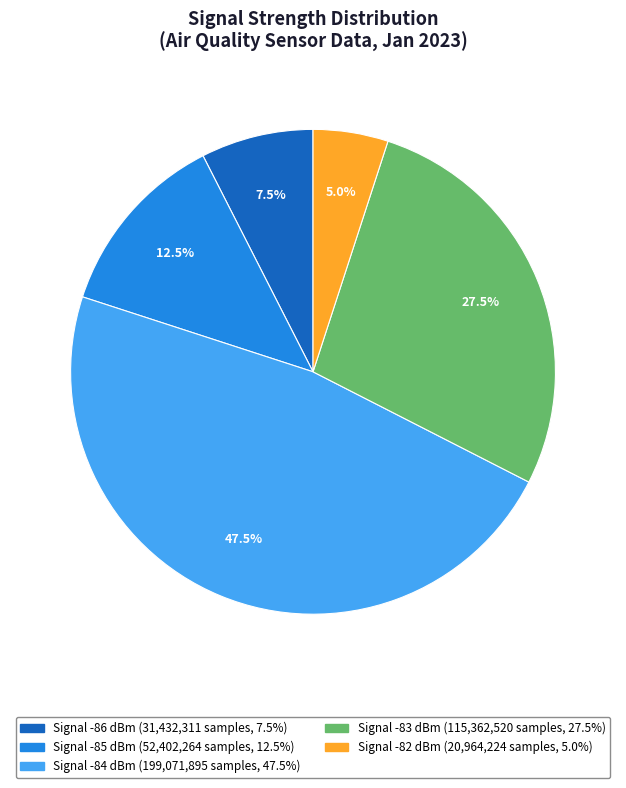

Is there any slice that represents more than half of the pie?

No